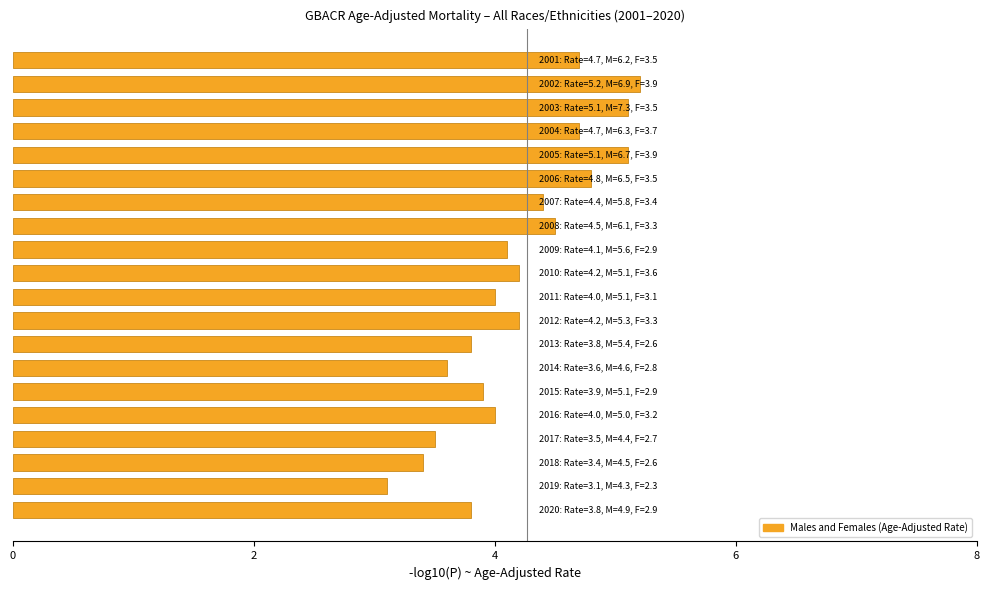

What is the difference between the second highest and minimum values?

2.0